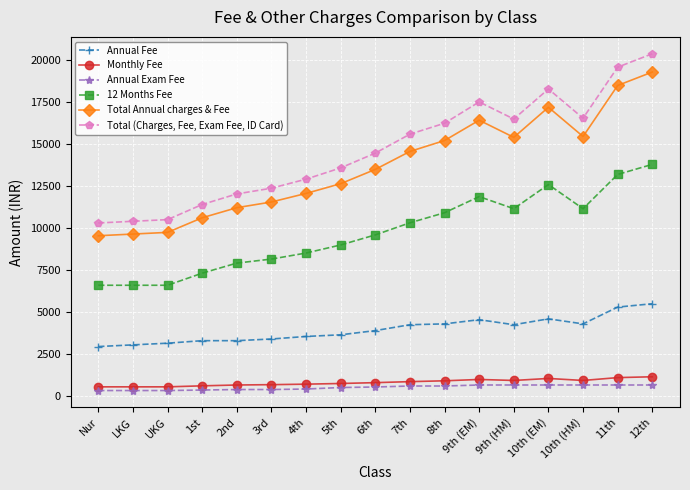

Is the value of Total Annual charges & Fee at 3rd greater than the value of Total (Charges, Fee, Exam Fee, ID Card) at 2nd?

No